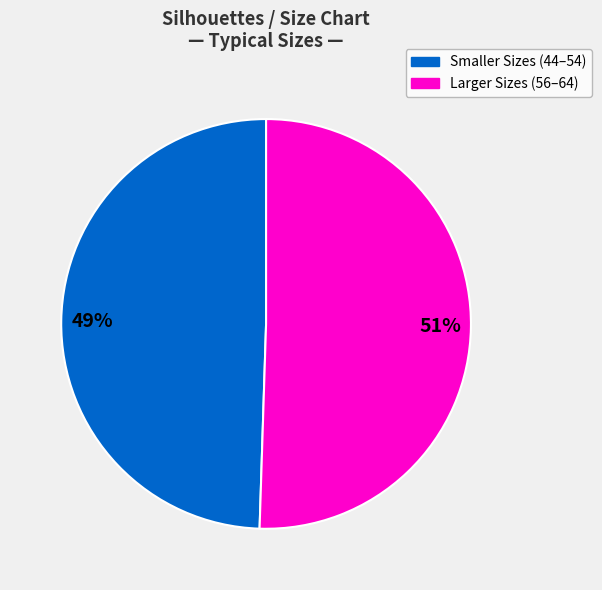

Is there a majority slice in this chart?

Yes